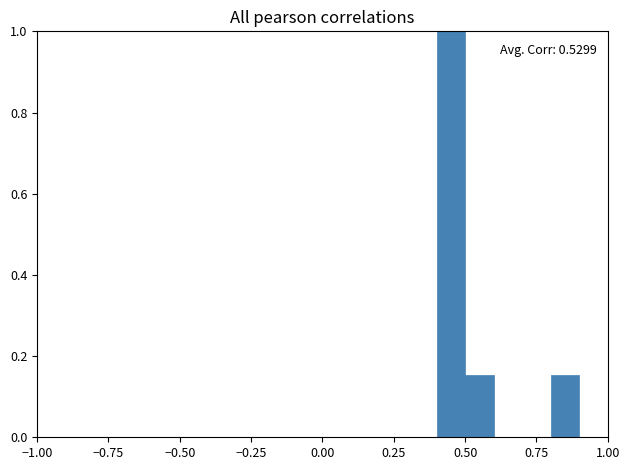

Read against the x-axis, roughly where is the centre of the tallest bar?

0.45